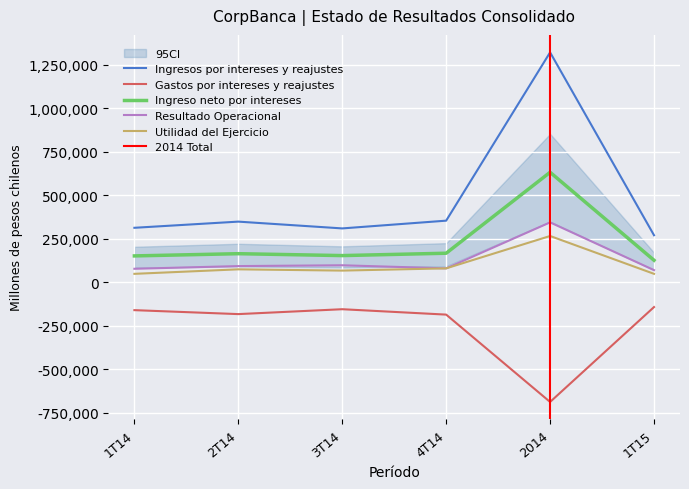

Where is the first local minimum for Resultado Operacional?

4T14